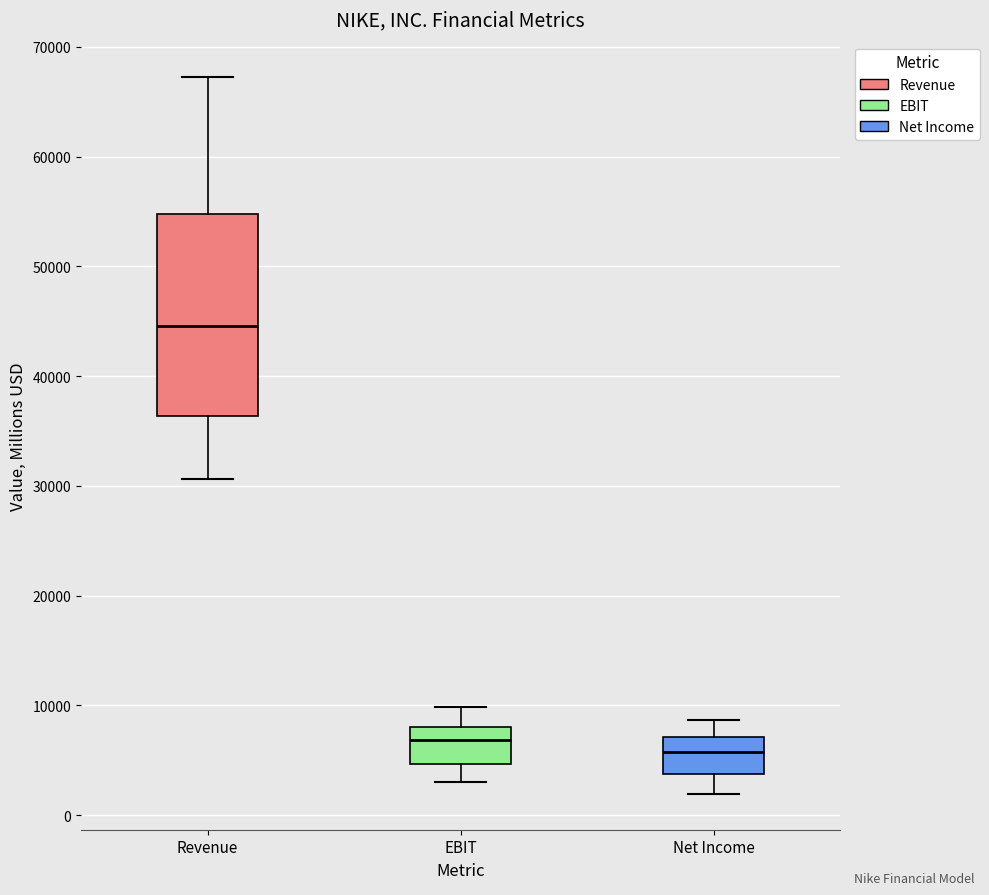

Reading left to right, read every box against the y-axis: the position of its median line, the range the box covers, and the ends of its whiskers. The values are not printed on the chart, so give them approximately, as read against the axis.

Revenue: median 45000, box 36000 to 55000, whiskers 31000 to 67000
EBIT: median 7000, box 5000 to 8000, whiskers 3000 to 10000
Net Income: median 6000, box 4000 to 7000, whiskers 2000 to 9000